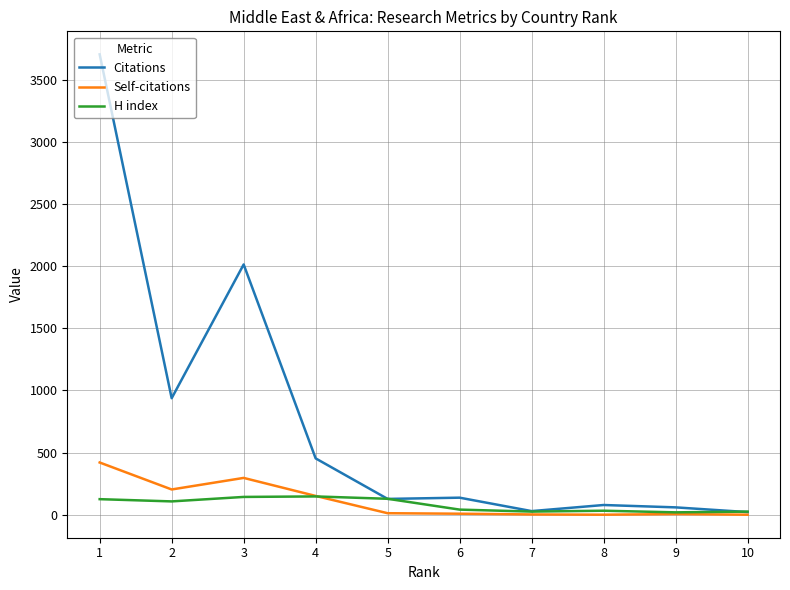

List the labels in order of H index value, smallest first.

9, 10, 7, 8, 6, 2, 1, 5, 3, 4